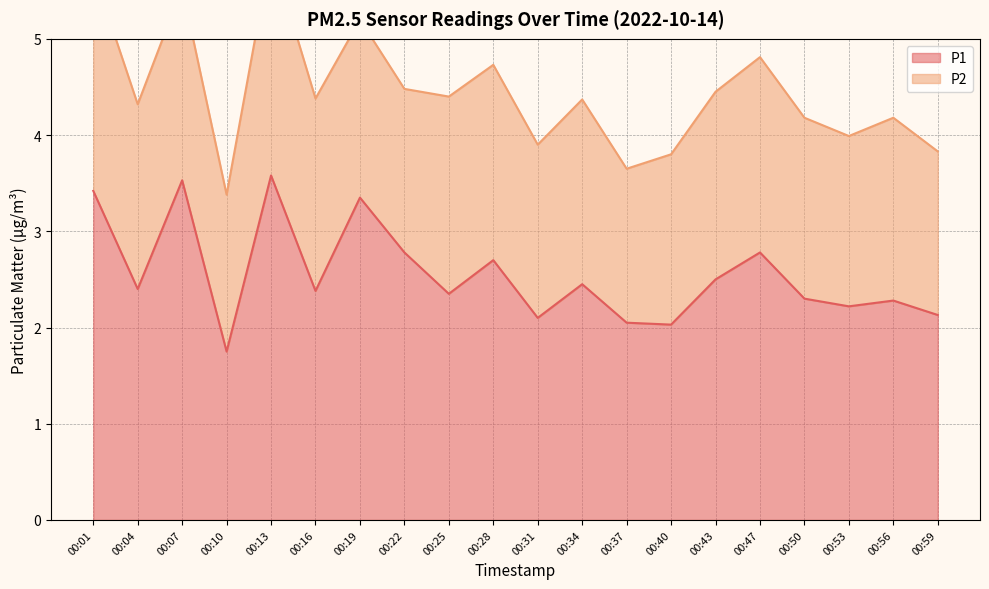

What is the average value?

2.6